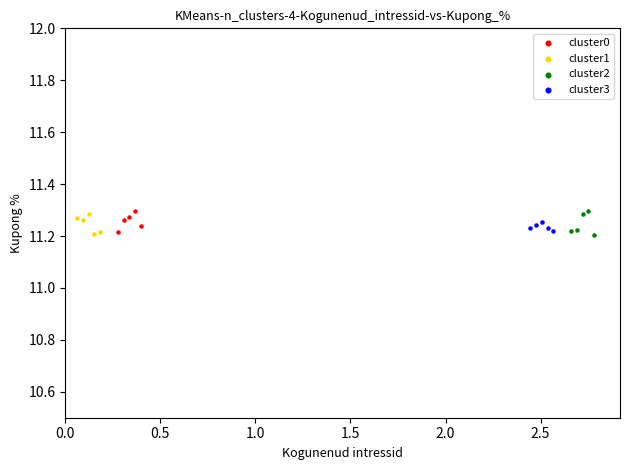

What are all the series names shown in the legend?

cluster0, cluster1, cluster2, cluster3